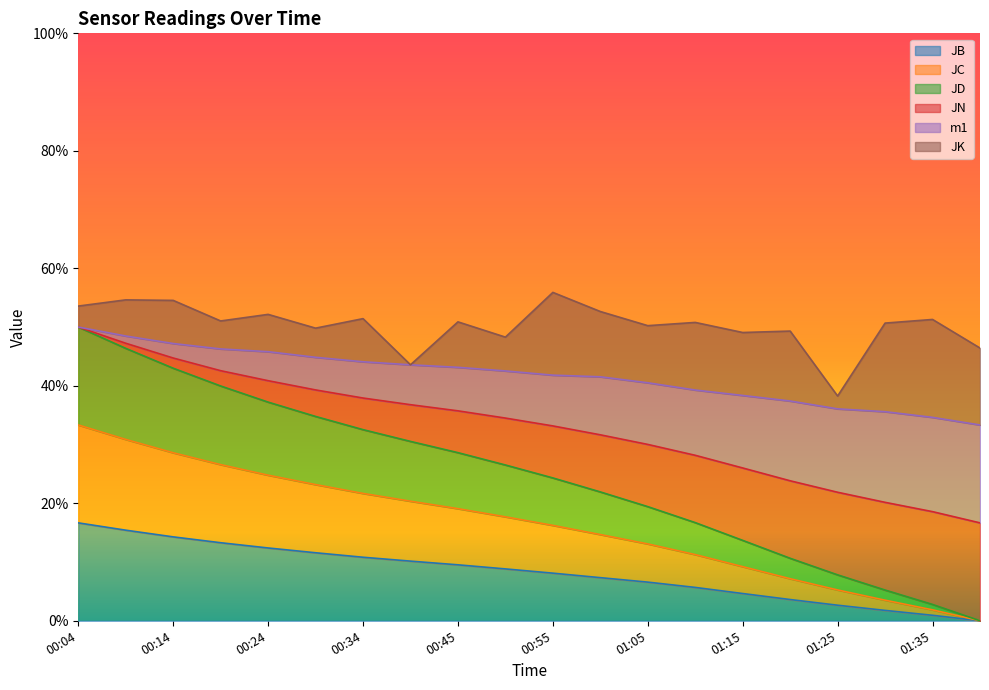

Is it true that m1 equals 0.4 at 01:15?

True